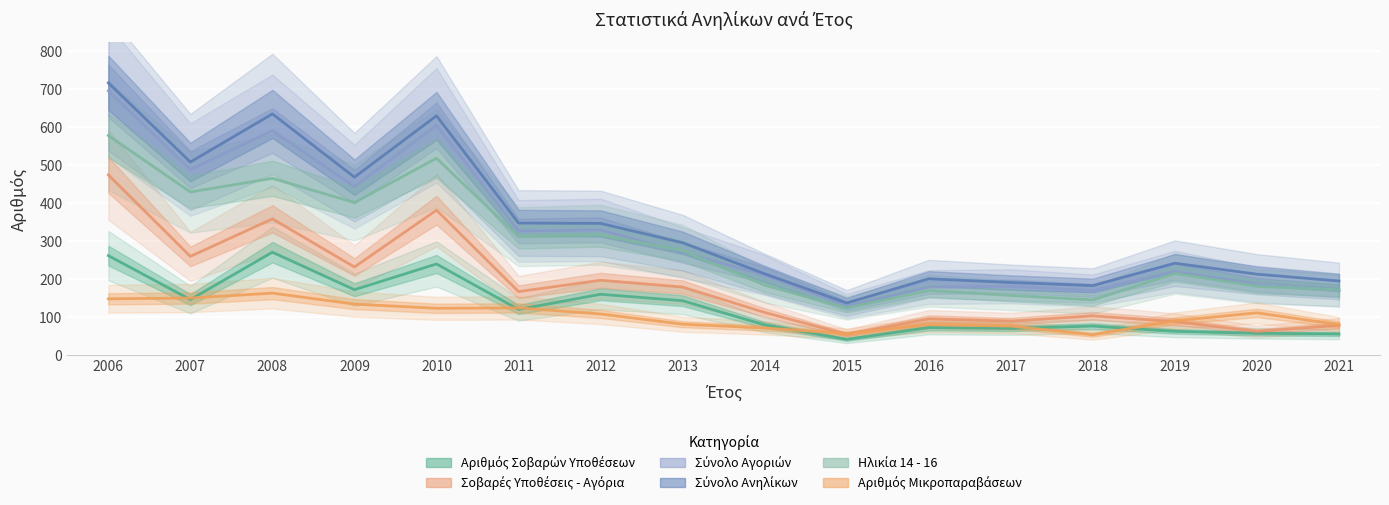

What is the maximum value shown in the chart?

717